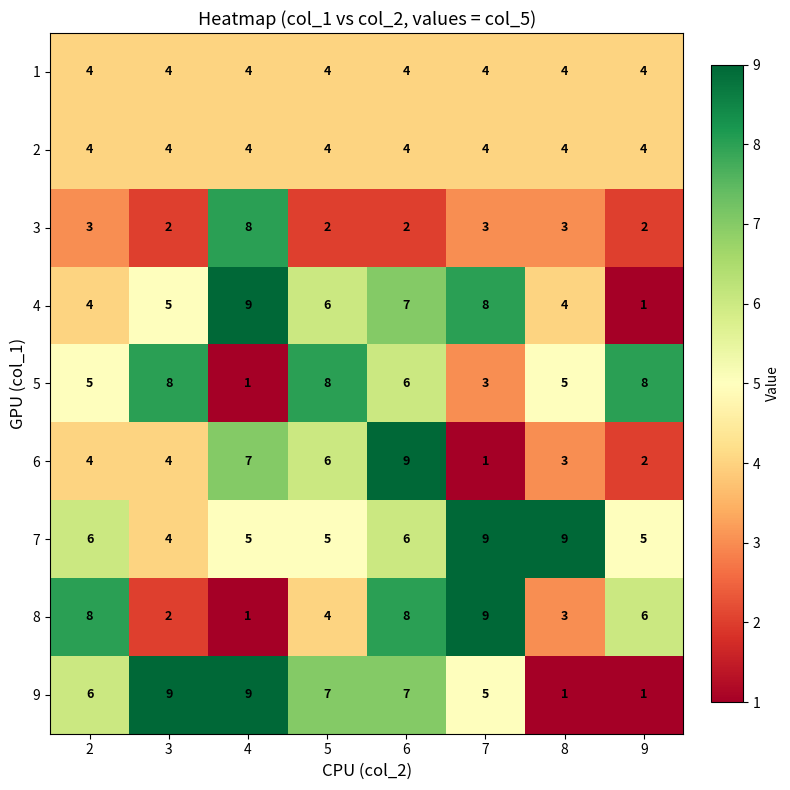

How many categories are shown in the chart?

8